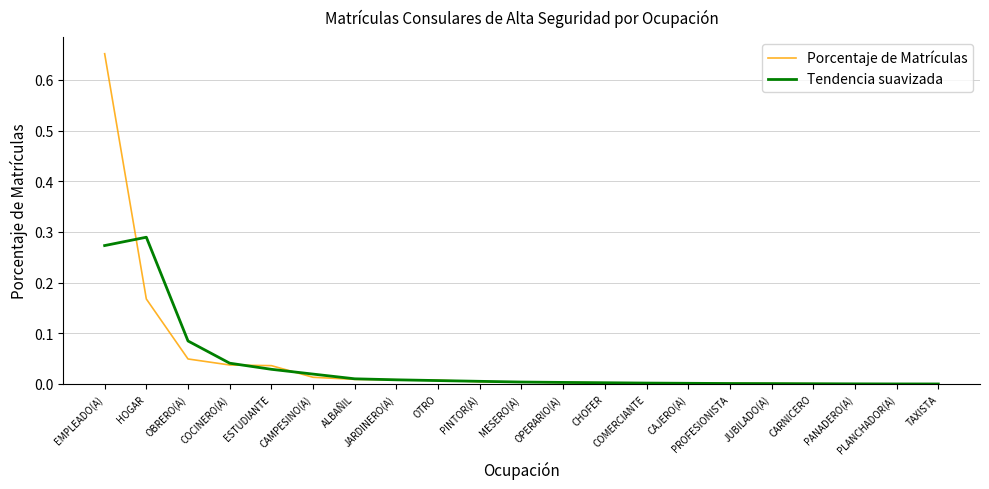

Which series has the largest range (max minus min)?

Porcentaje de Matrículas